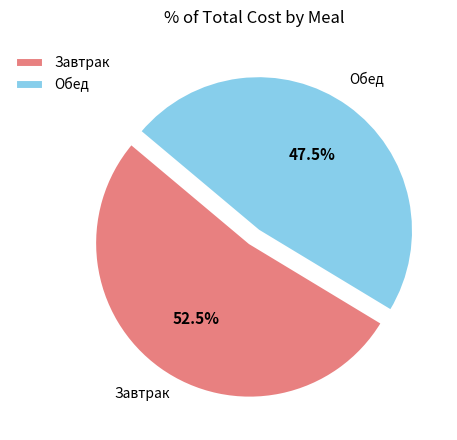

Which category has the smallest portion of the pie?

Обед